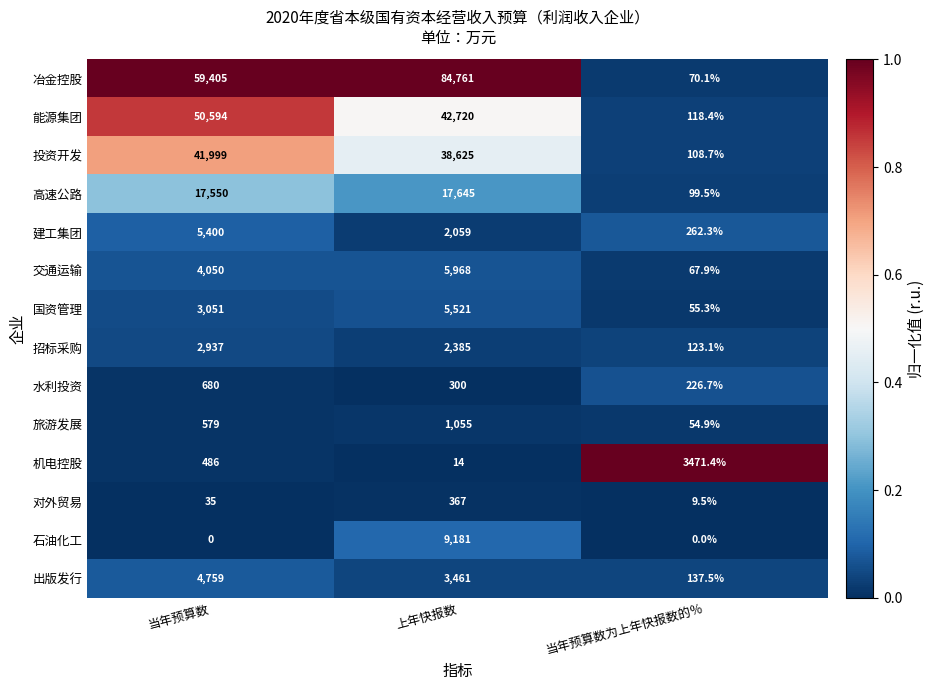

What is the average value of the 高速公路 series?

11764.8